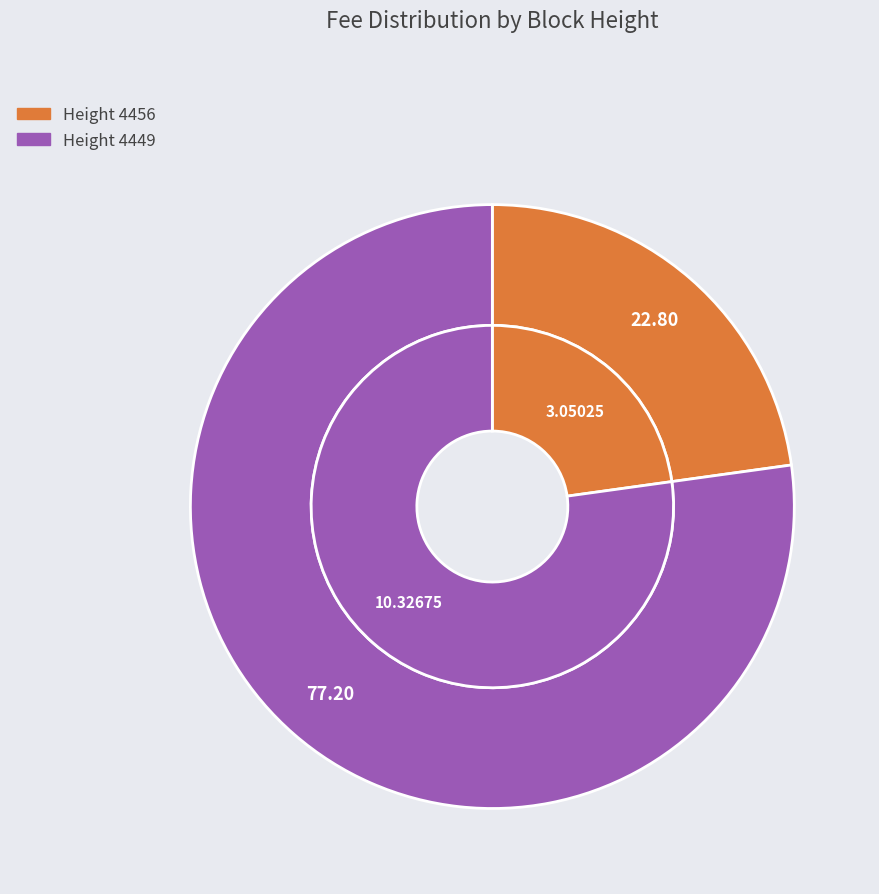

What is the largest slice in the pie chart?

4449